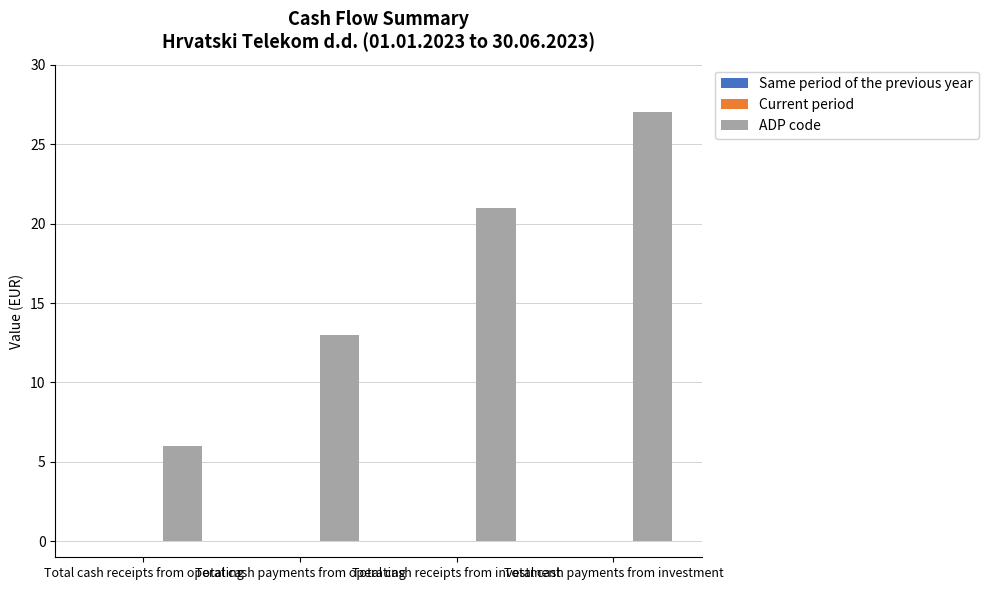

What is the average value?

17